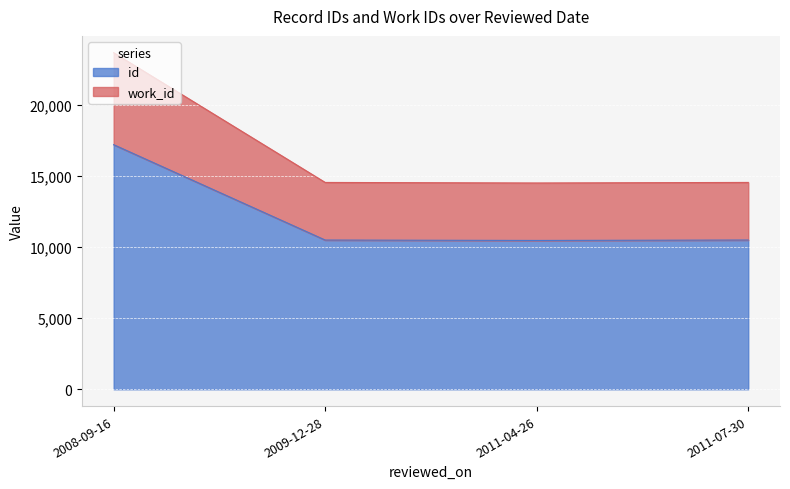

Where is work_id nearest to the value 19066?

2011-07-30